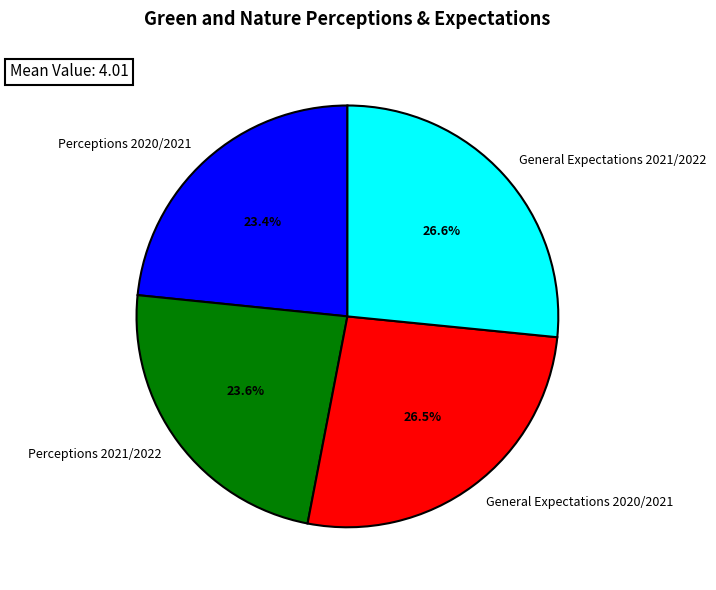

Do Perceptions 2020/2021 and General Expectations 2021/2022 together represent more than half of the pie?

No